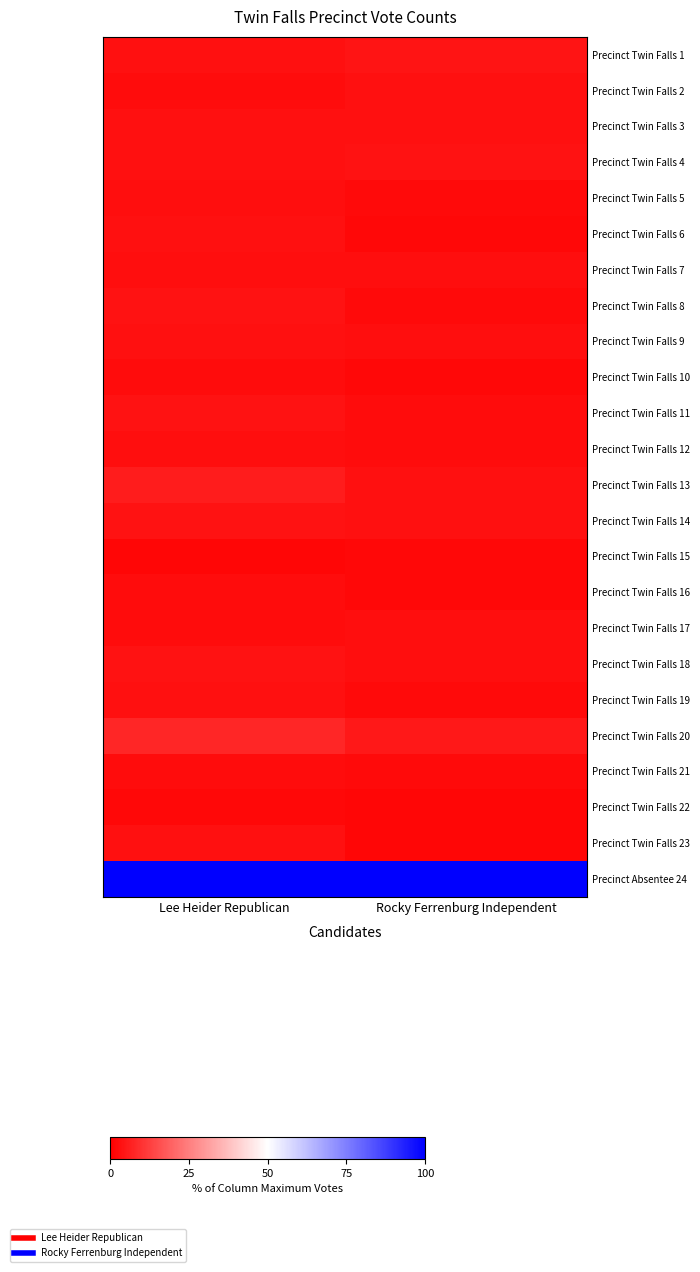

At which category is the sum across all series the highest?

Lee Heider Republican